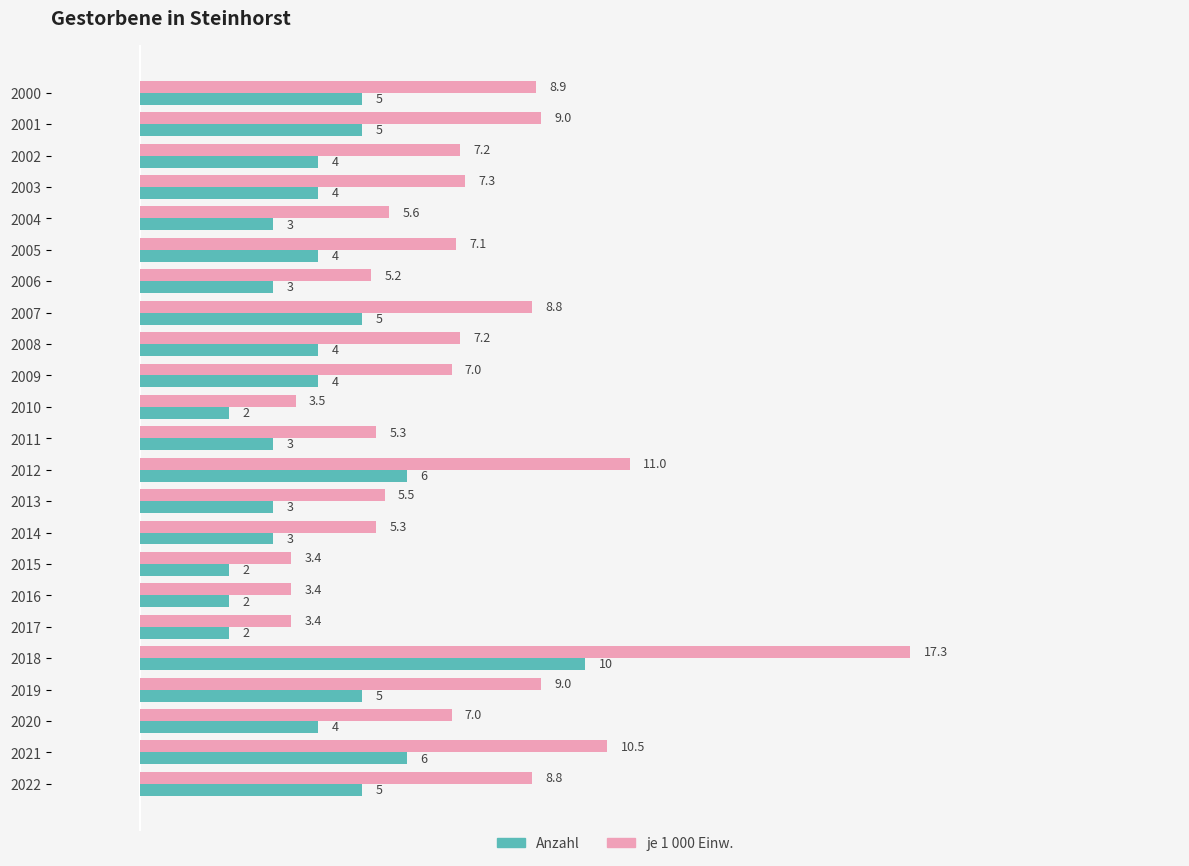

What is the difference between the maximum and minimum values in the Anzahl series?

8.0